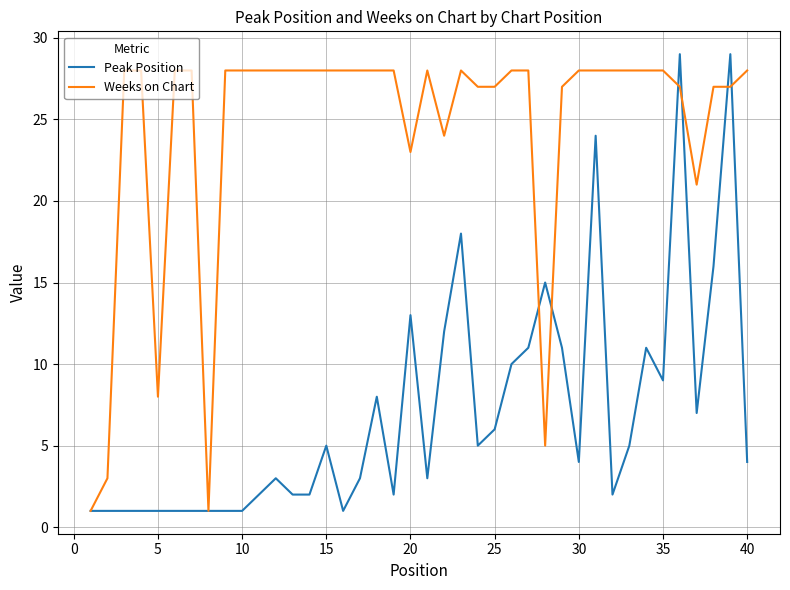

Which series has the largest total across all categories?

Weeks on Chart